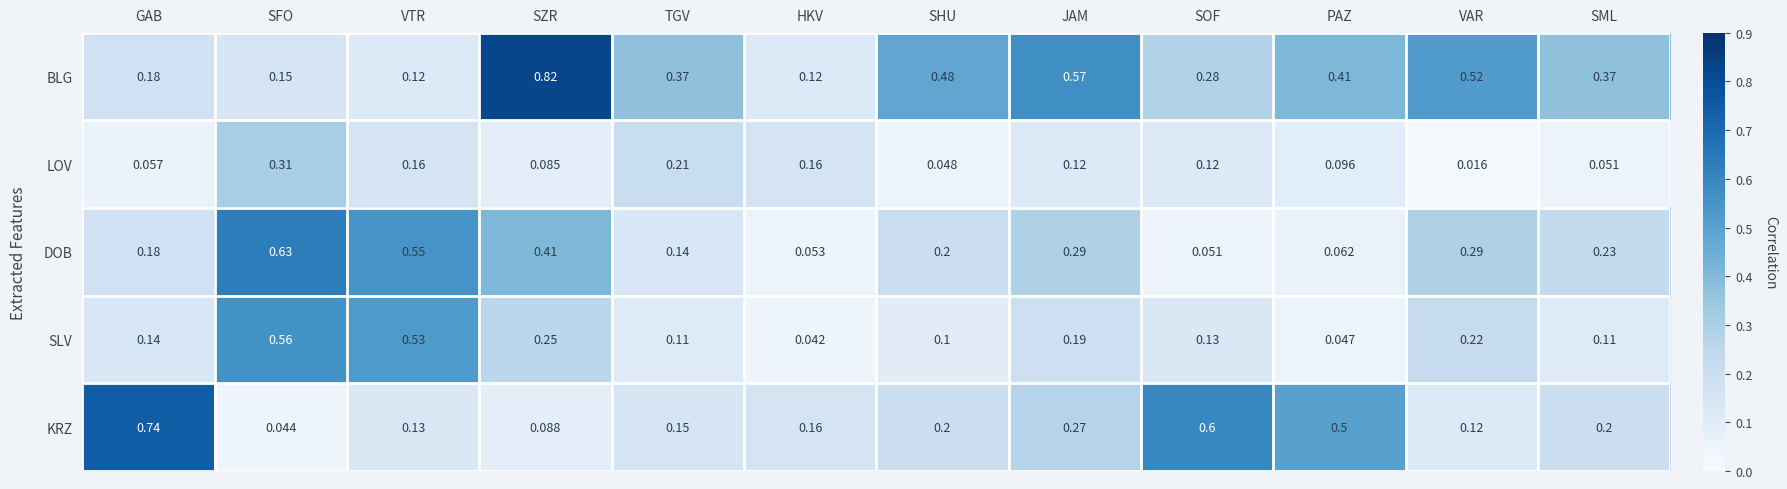

Where is KRZ nearest to the value 0?

SFO